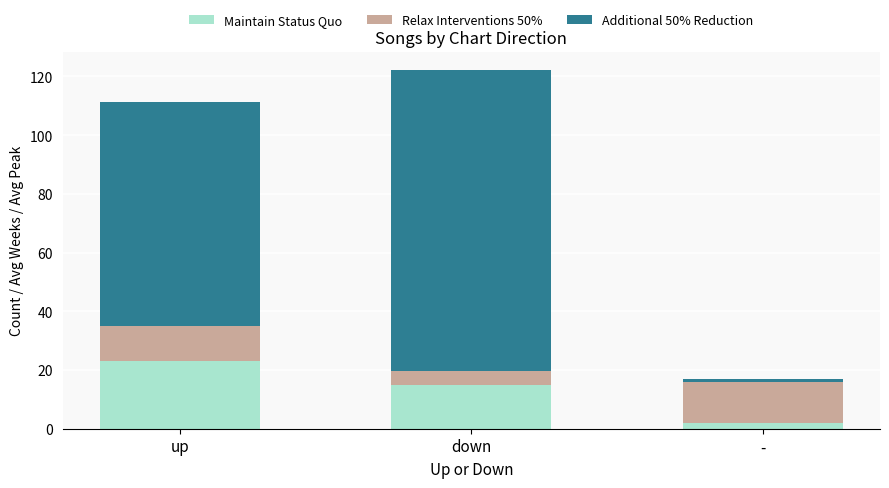

What is the difference between the maximum and minimum values in the Maintain Status Quo series?

21.0